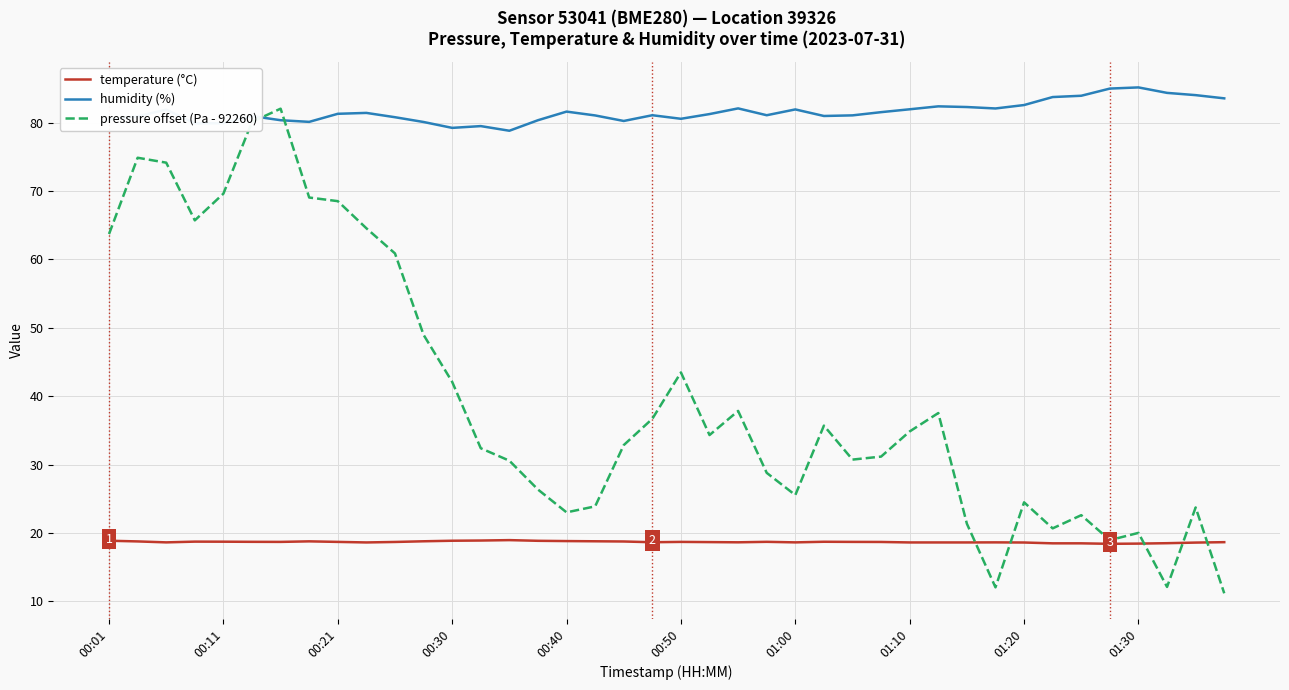

Which series has the largest range (max minus min)?

pressure offset (Pa - 92260)